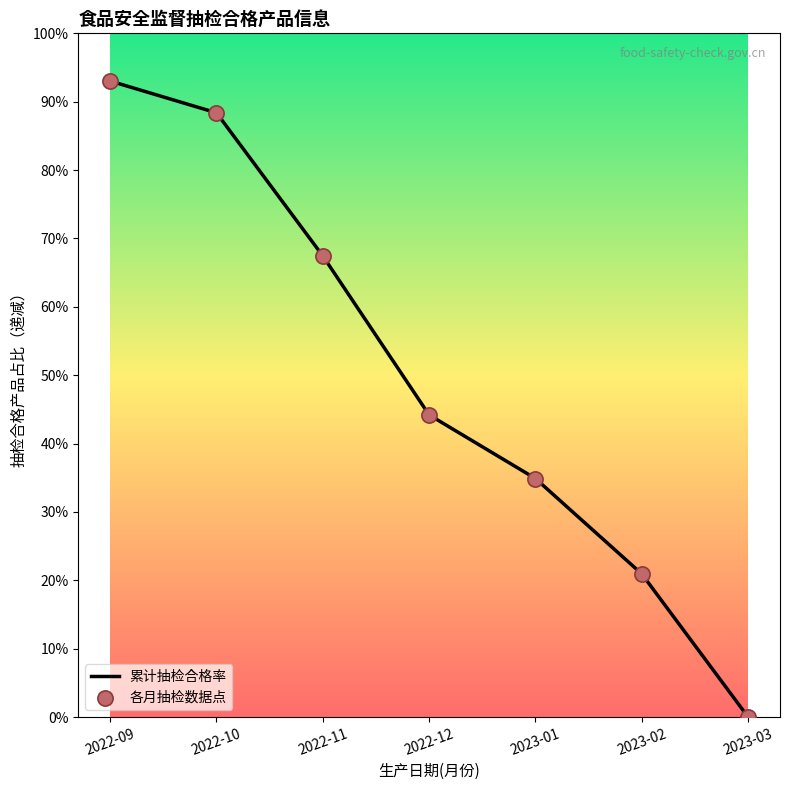

What is the maximum value shown in the chart?

93.0